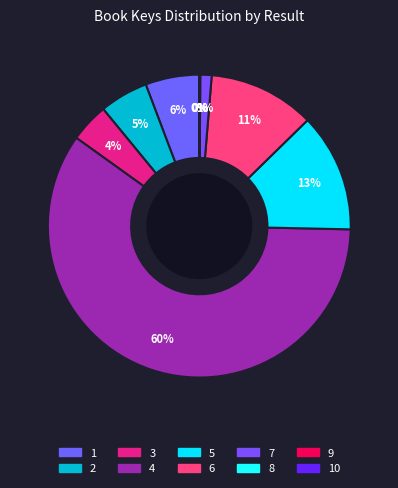

What is the smallest slice in the pie chart?

10